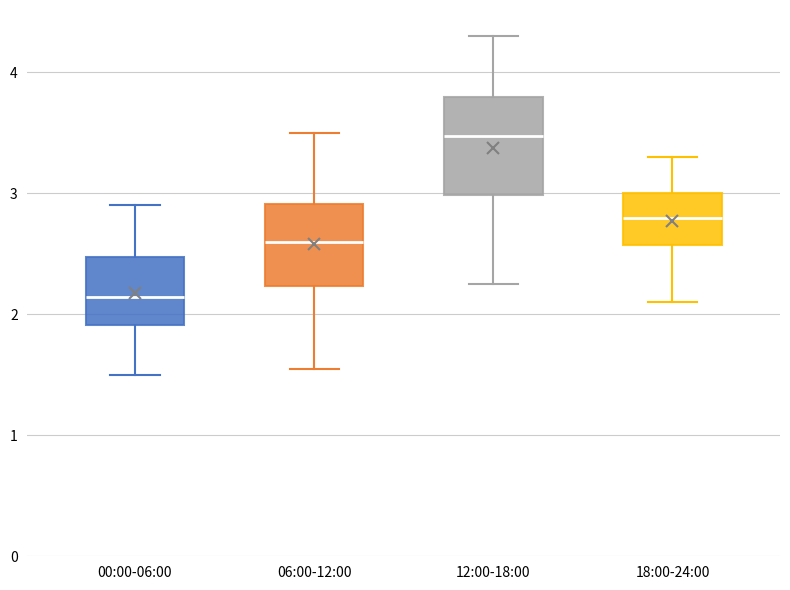

Reading left to right, read every box against the y-axis: the position of its median line, the range the box covers, and the ends of its whiskers. The values are not printed on the chart, so give them approximately, as read against the axis.

00:00-06:00: median 2.1, box 1.9 to 2.5, whiskers 1.5 to 2.9
06:00-12:00: median 2.6, box 2.2 to 2.9, whiskers 1.6 to 3.5
12:00-18:00: median 3.5, box 3.0 to 3.8, whiskers 2.3 to 4.3
18:00-24:00: median 2.8, box 2.6 to 3.0, whiskers 2.1 to 3.3